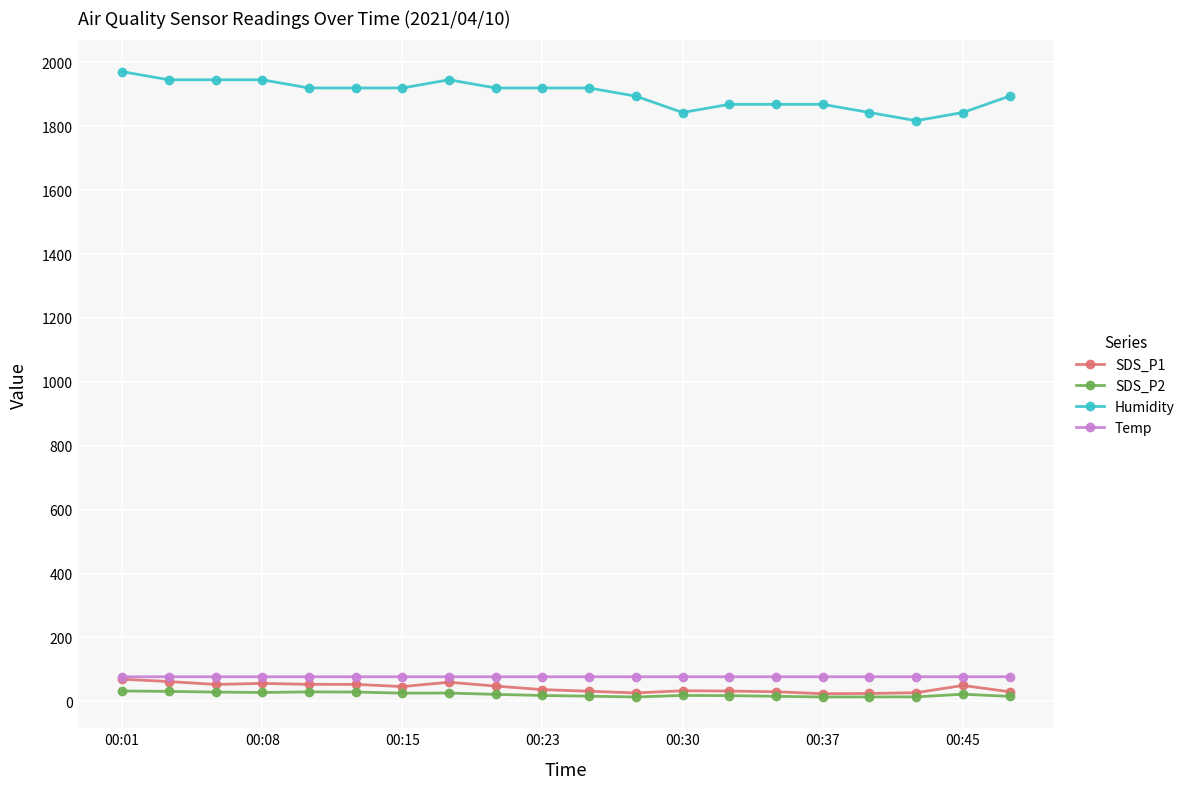

Is this an area chart (filled region under the line)?

No